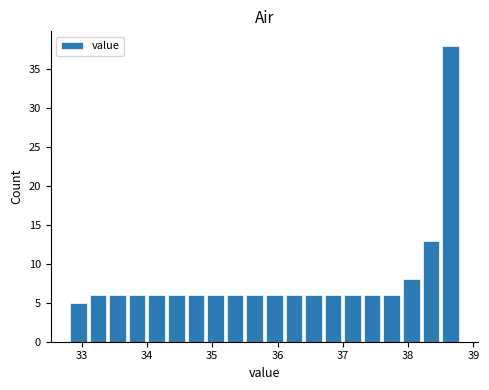

Around what value on the x-axis is the tallest bar? Give the approximate position of its centre, as read against the axis.

38.7